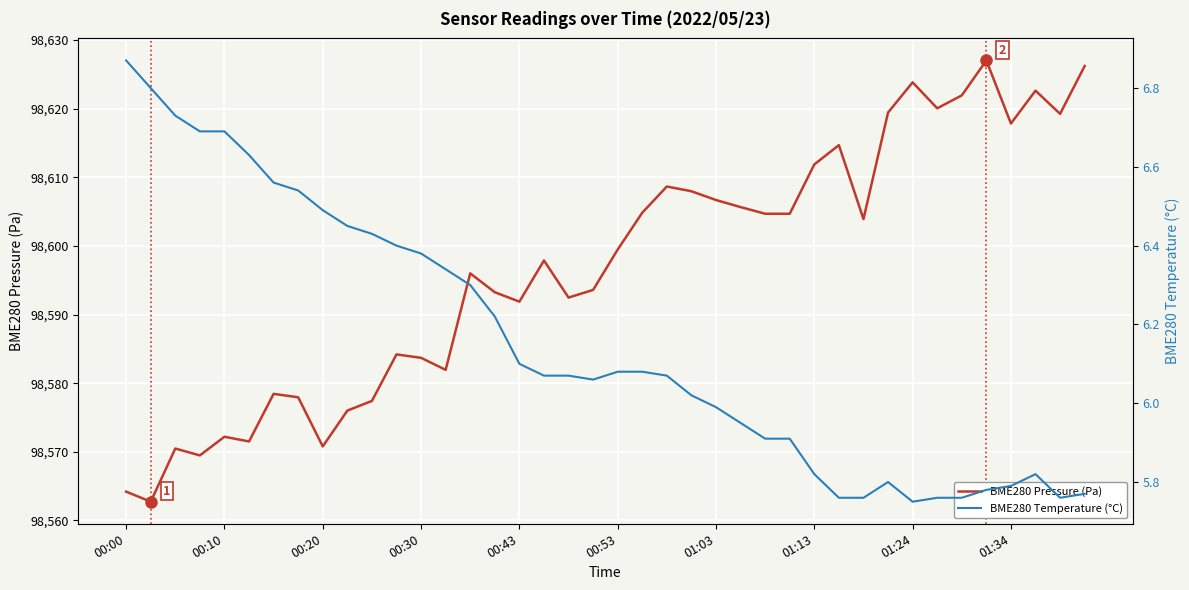

What is the lowest value of the BME280 Pressure (Pa) series?

98562.7